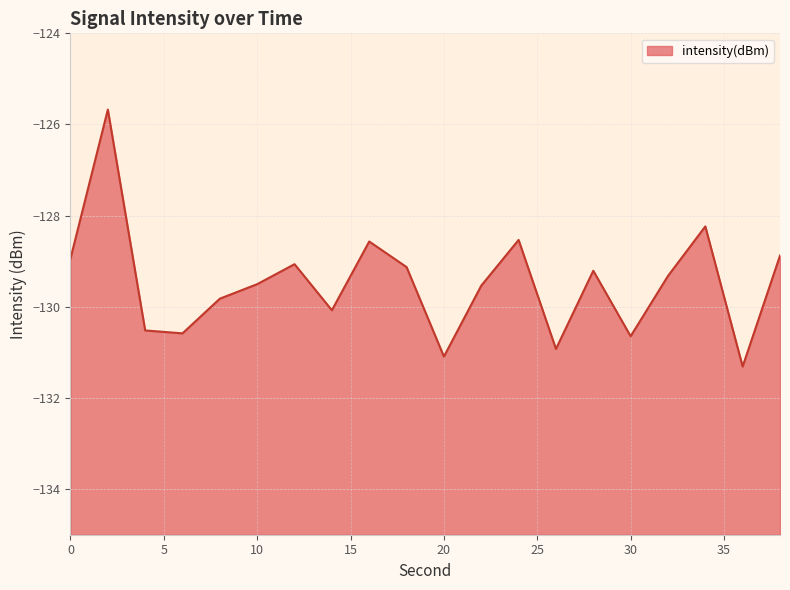

List the labels in order of value, smallest first.

36, 20, 26, 30, 6, 4, 14, 8, 22, 10, 32, 28, 18, 12, 0, 38, 16, 24, 34, 2